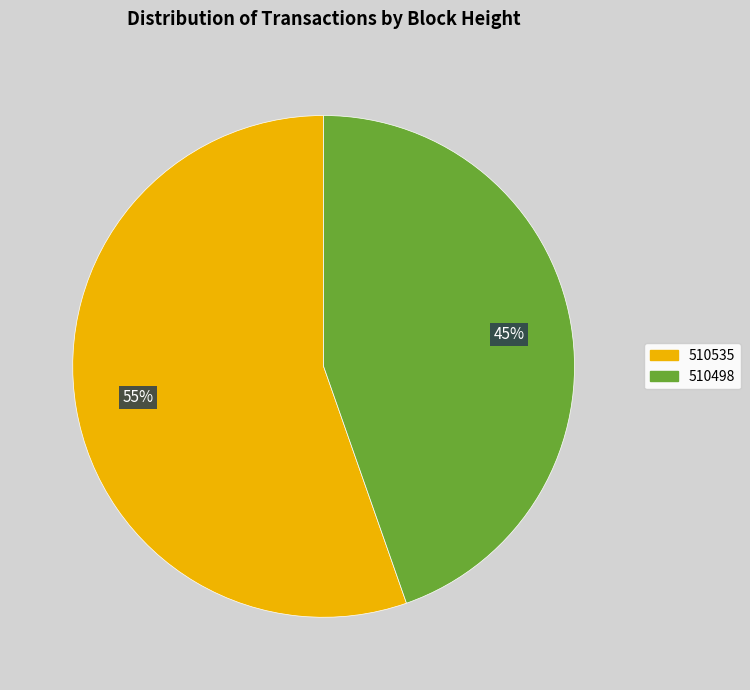

Which has a higher value, 510498 or 510535?

510535